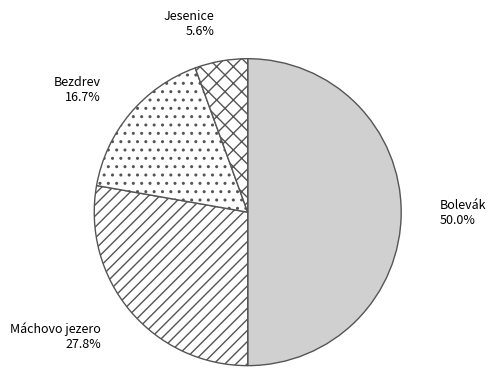

What portion of the pie excludes Bolevák?

50.0%